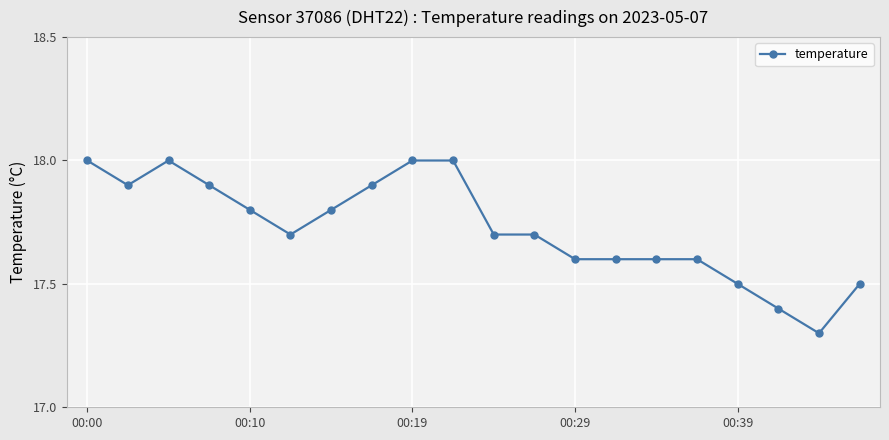

What is the value of the 7th point from the left?

17.8